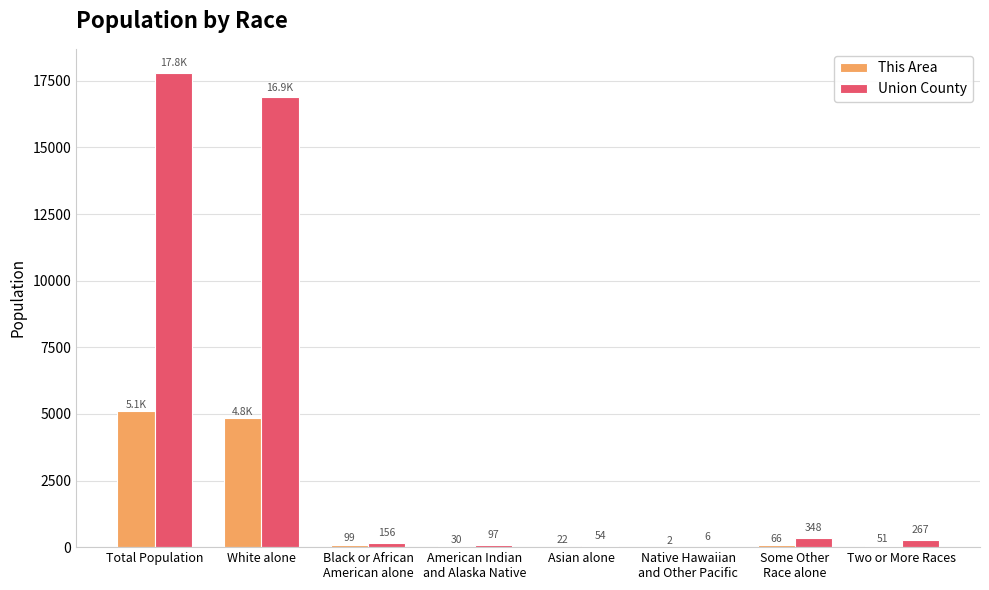

At which category is the sum across all series the highest?

Total Population